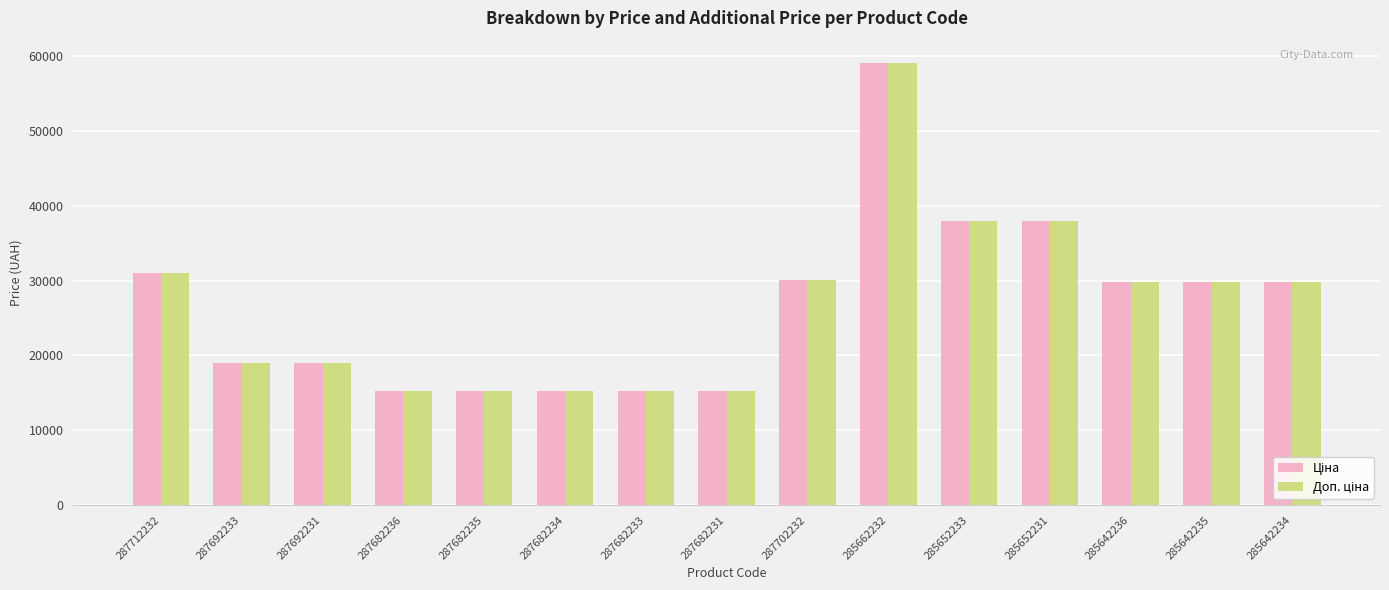

At which category does the chart reach its peak across all series?

285662232